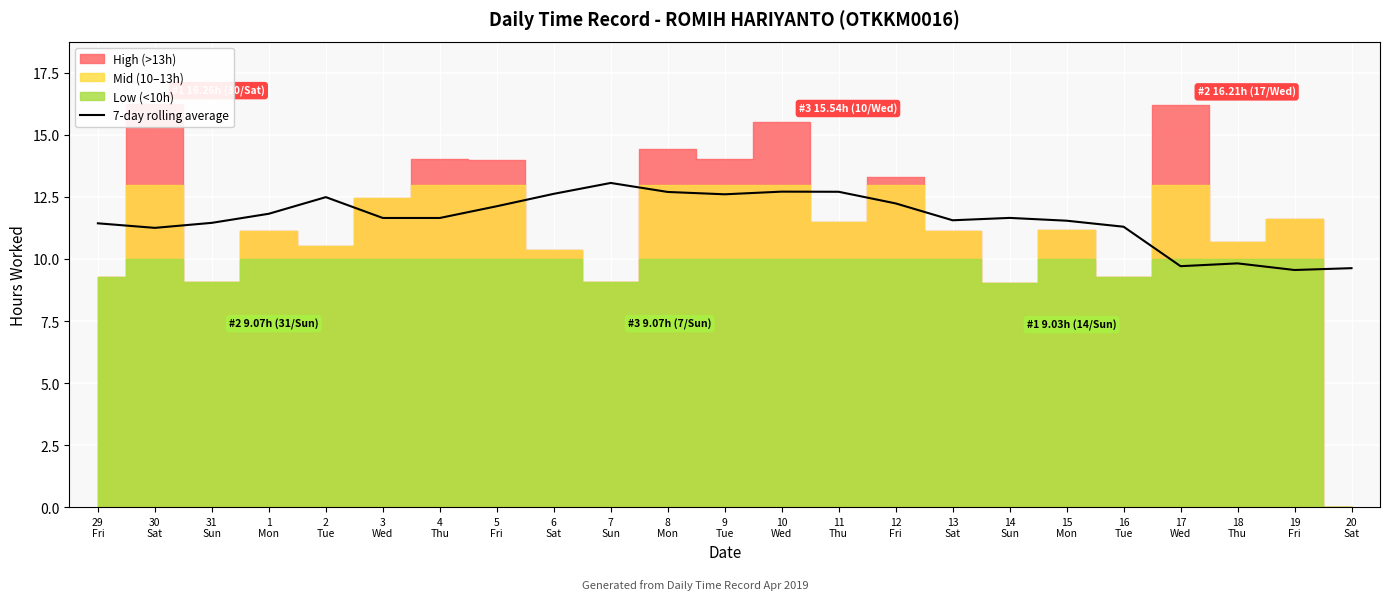

What is the difference between the maximum and minimum values?

3.5